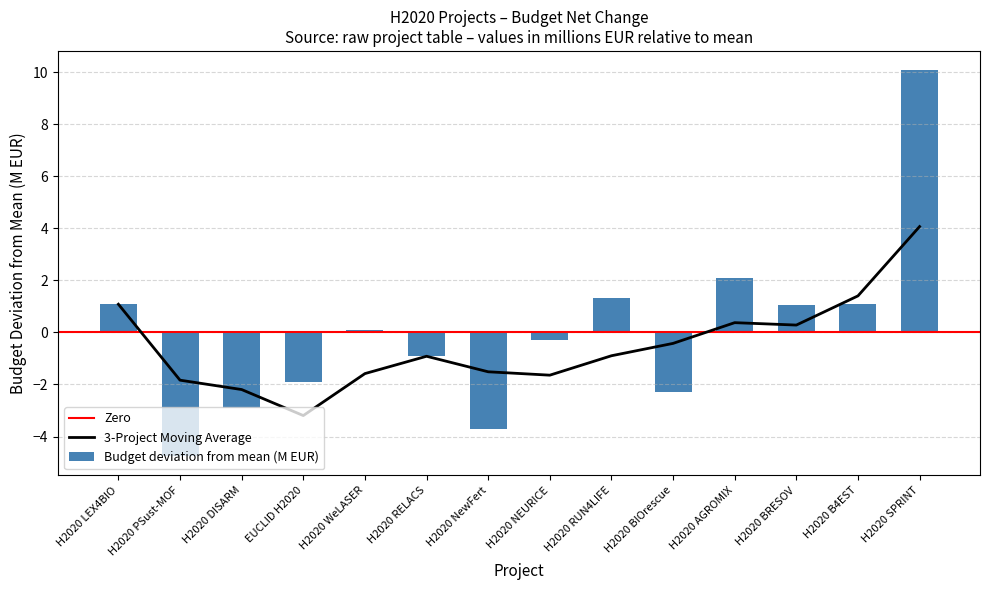

Between H2020 DISARM and H2020 LEX4BIO, which is larger?

H2020 LEX4BIO